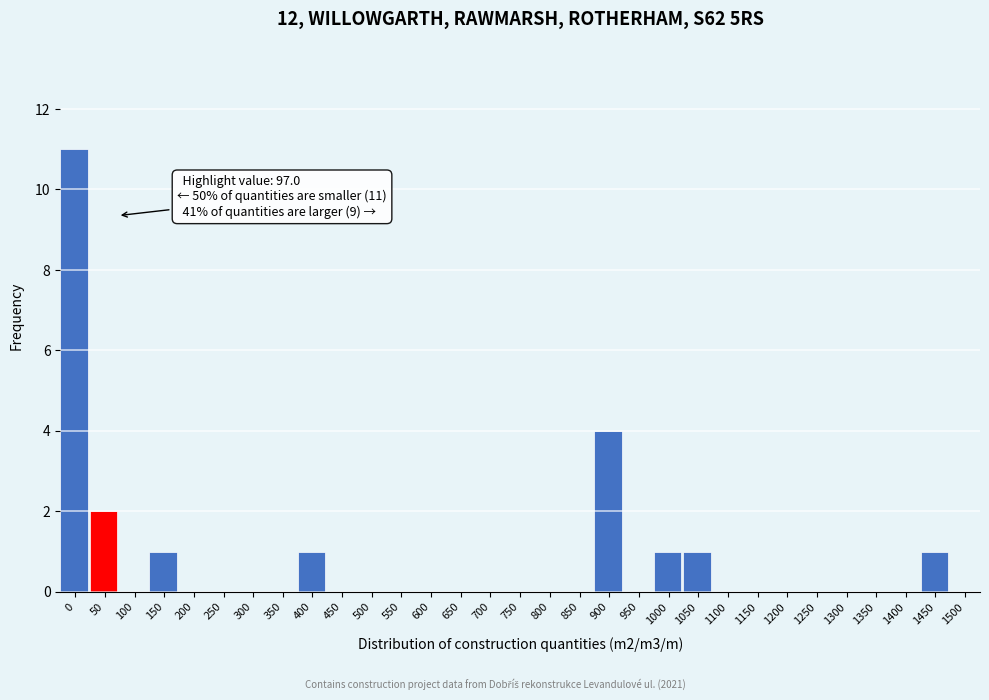

What is the sum of all values?

22